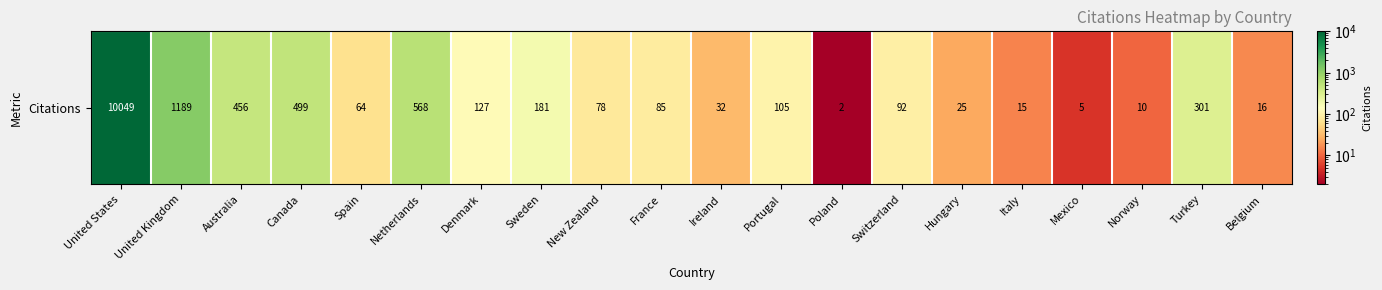

What is the change in value from United Kingdom to Australia?

-733